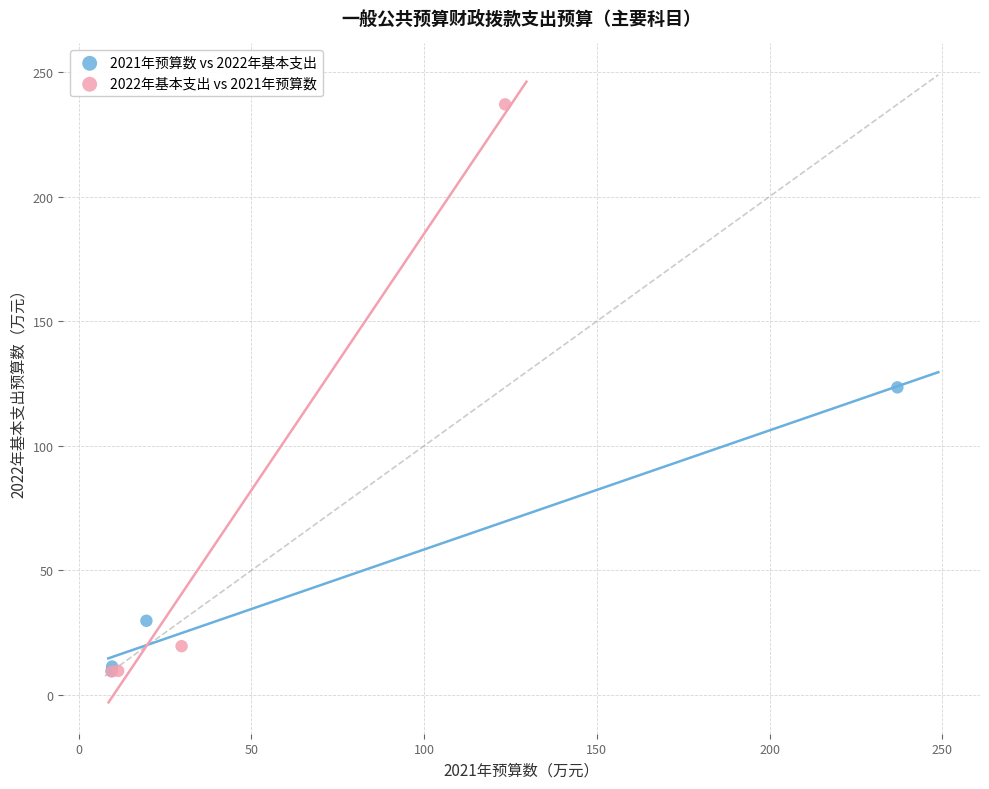

What are all the series names shown in the legend?

2021年预算数 vs 2022年基本支出, 2022年基本支出 vs 2021年预算数